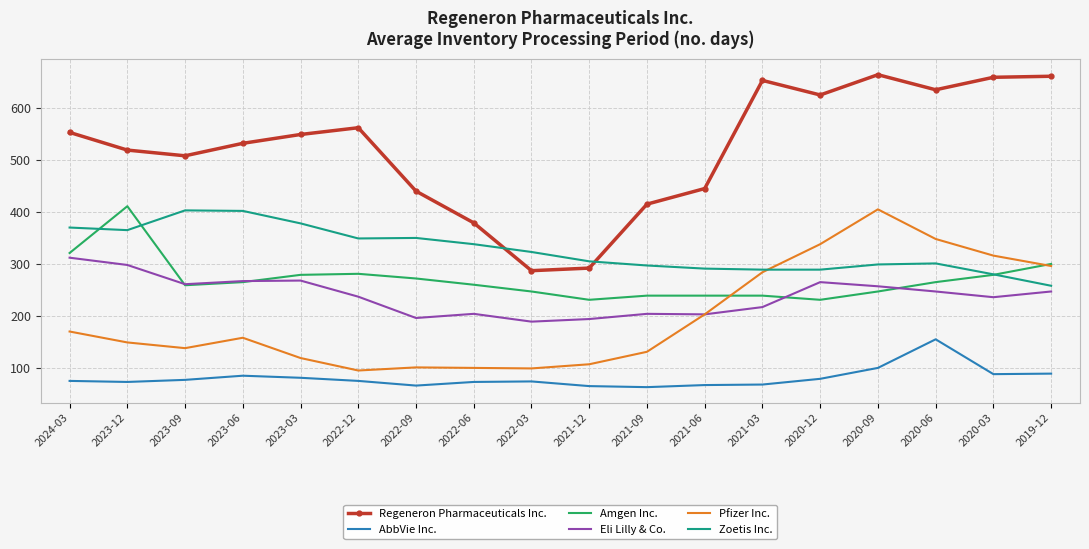

What is the difference between the highest and lowest values at 2020-03?

571